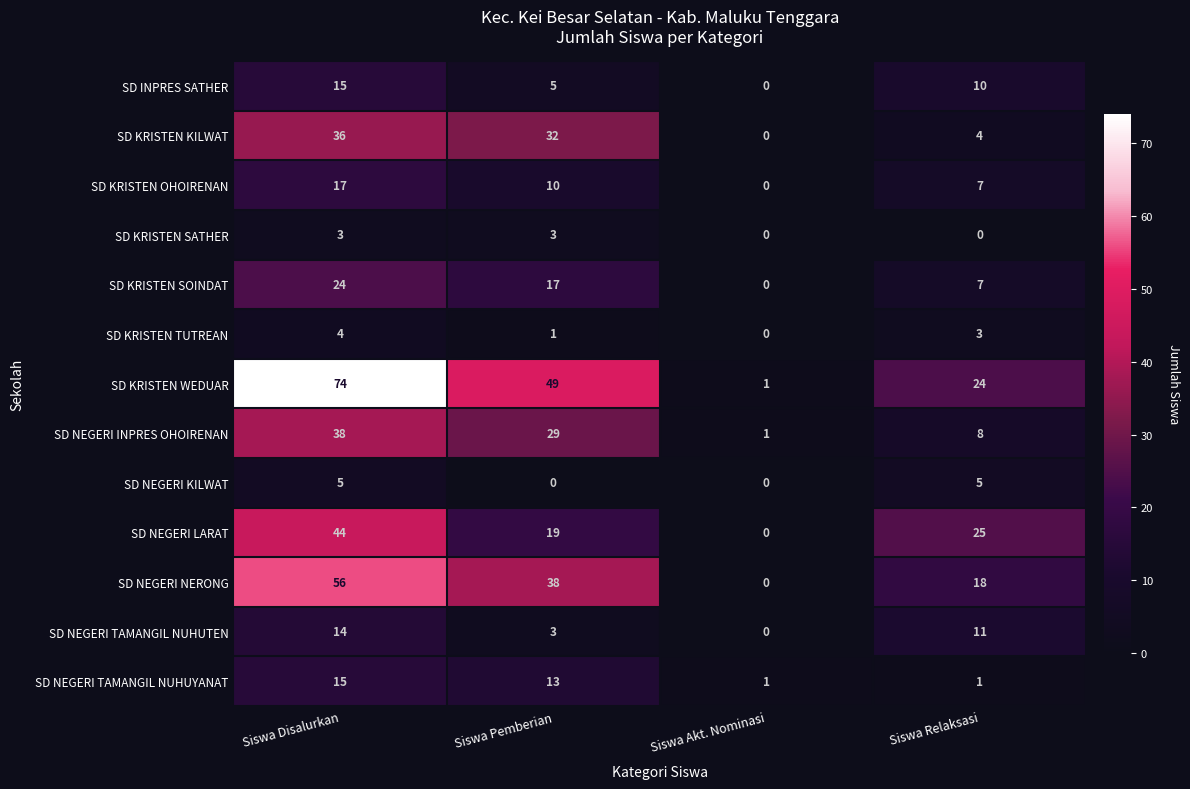

Count the number of categories in the chart.

4